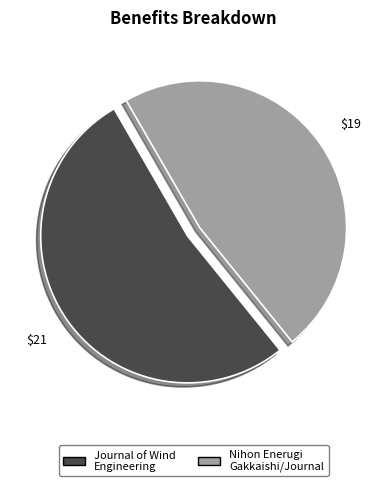

Is there a majority slice in this chart?

Yes